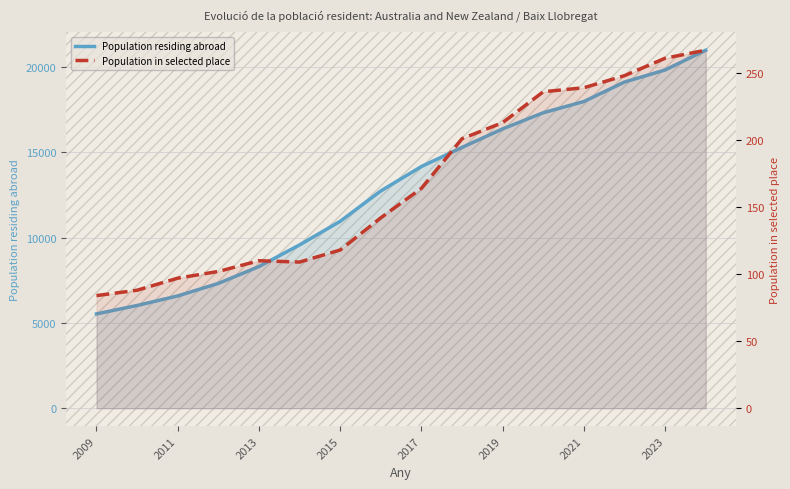

How many series are shown in this chart?

2